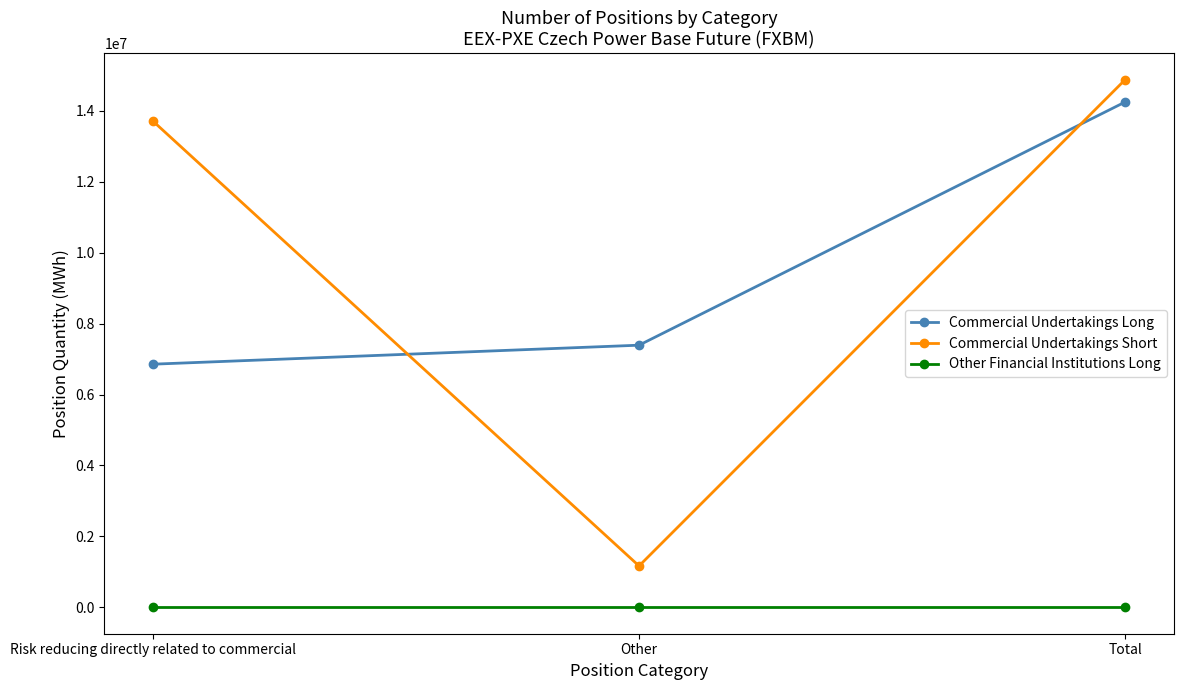

At which label does Commercial Undertakings Long reach its peak?

Total